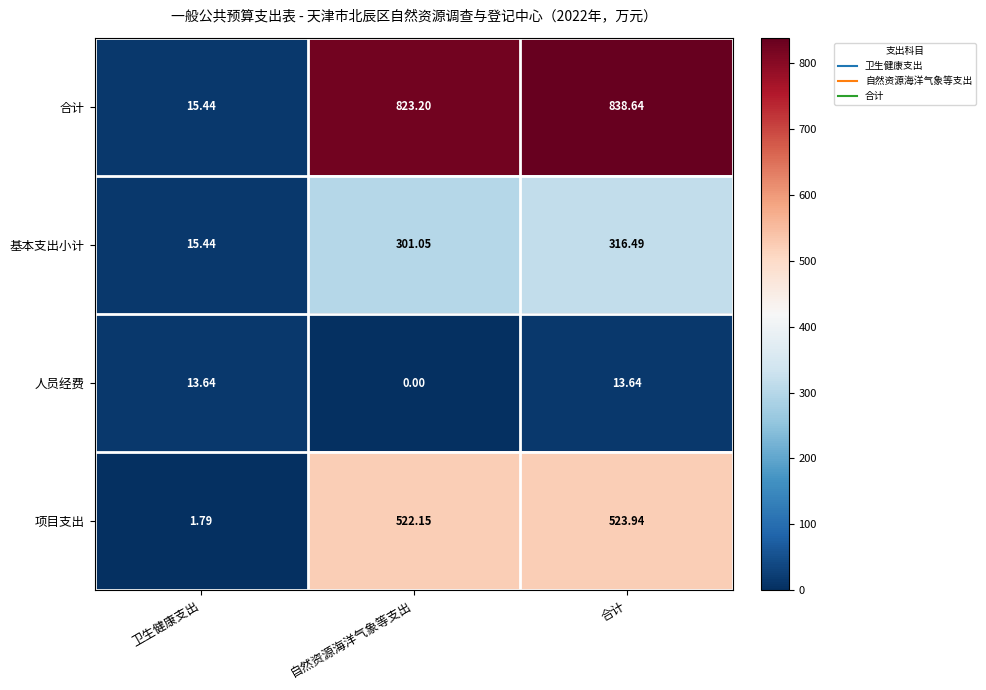

Rank the series by their maximum value, from lowest to highest.

人员经费, 基本支出小计, 项目支出, 合计